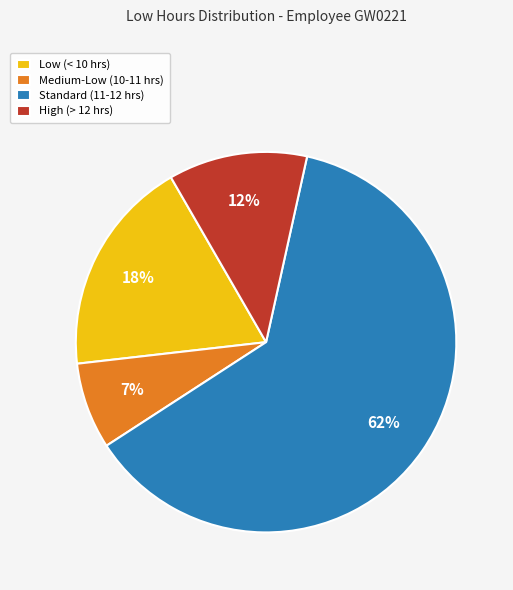

Is the sum of Medium-Low (10-11 hrs) and Standard (11-12 hrs) greater than half?

Yes